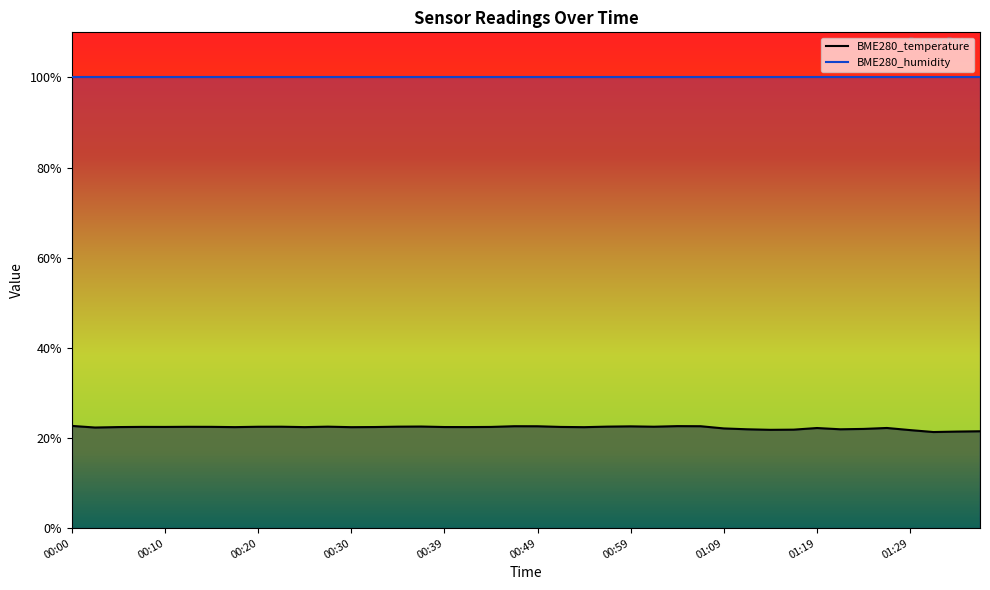

What position from the left is 30?

31